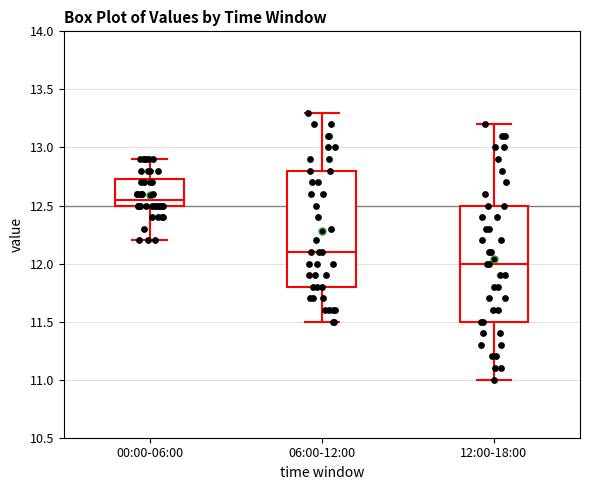

Reading left to right, read every box against the y-axis: the position of its median line, the range the box covers, and the ends of its whiskers. The values are not printed on the chart, so give them approximately, as read against the axis.

00:00-06:00: median 12.55, box 12.50 to 12.75, whiskers 12.20 to 12.90
06:00-12:00: median 12.10, box 11.80 to 12.80, whiskers 11.50 to 13.30
12:00-18:00: median 12.00, box 11.50 to 12.50, whiskers 11.00 to 13.20